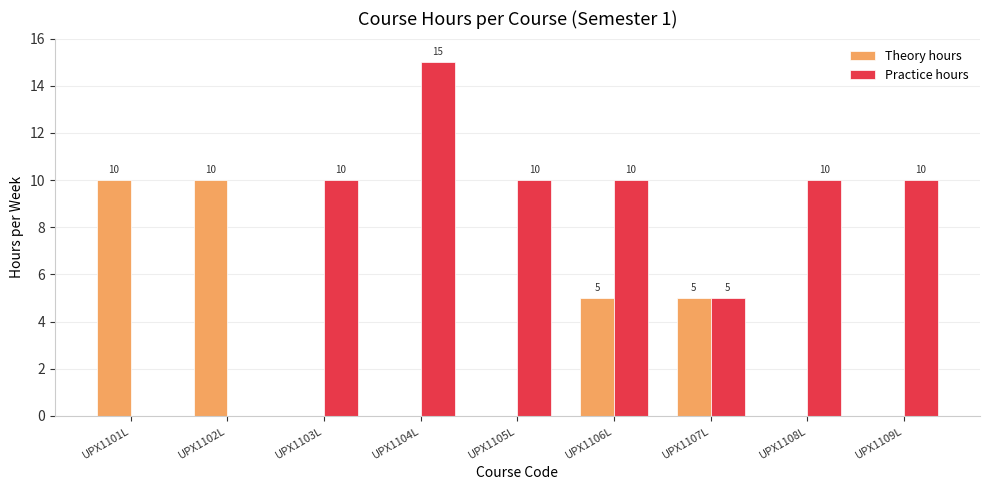

What is the maximum value for Practice hours?

15